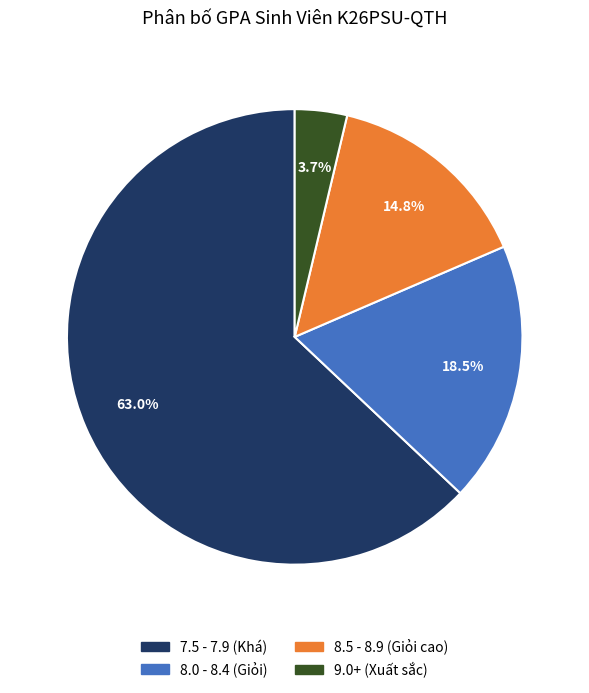

Is there any slice that represents more than half of the pie?

Yes